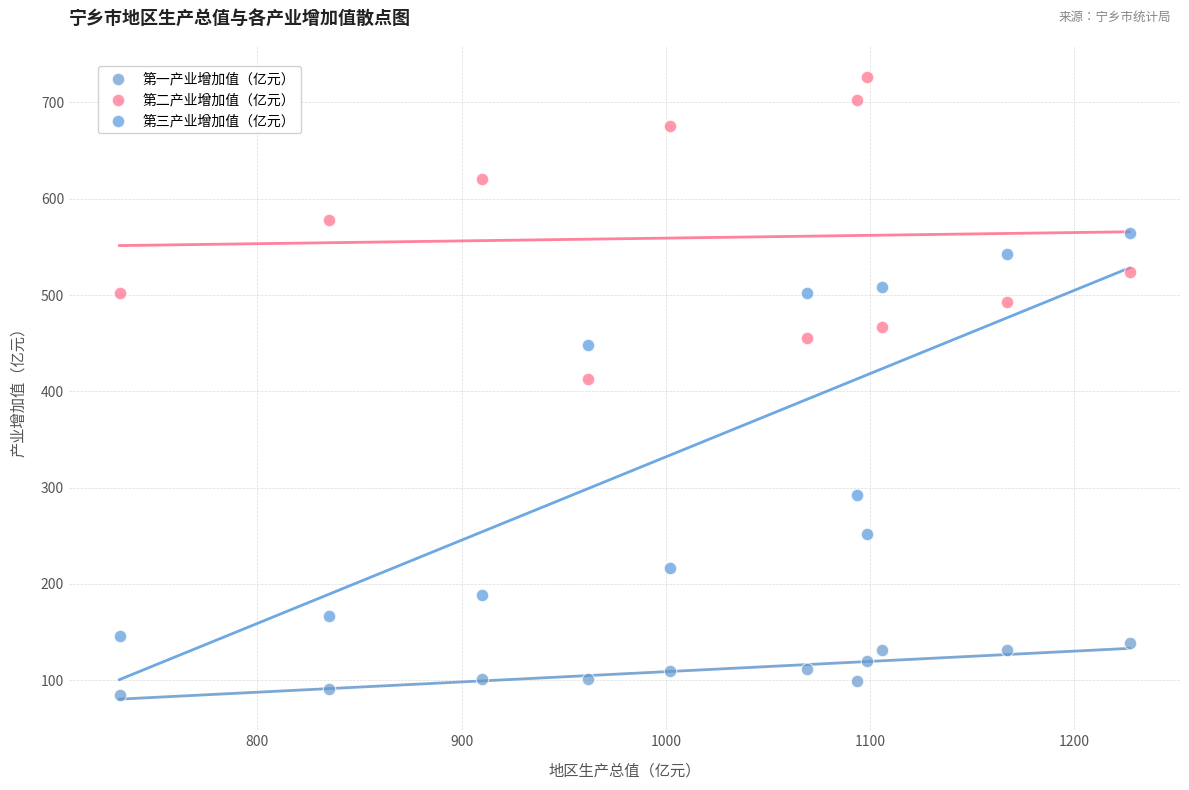

Which series has the largest Y range (max minus min)?

第三产业增加值（亿元）